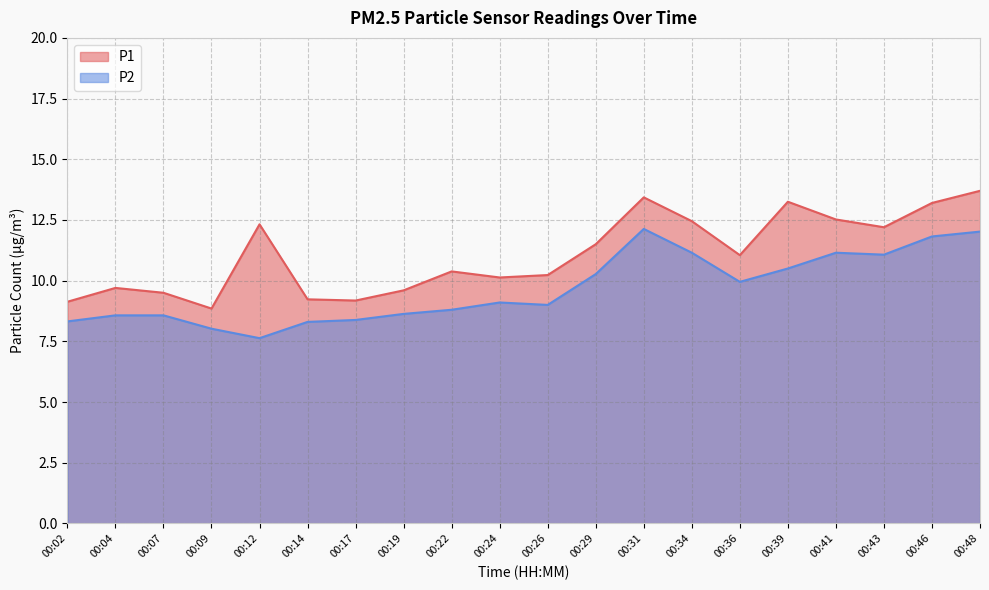

Where is the first local minimum for P1?

00:09